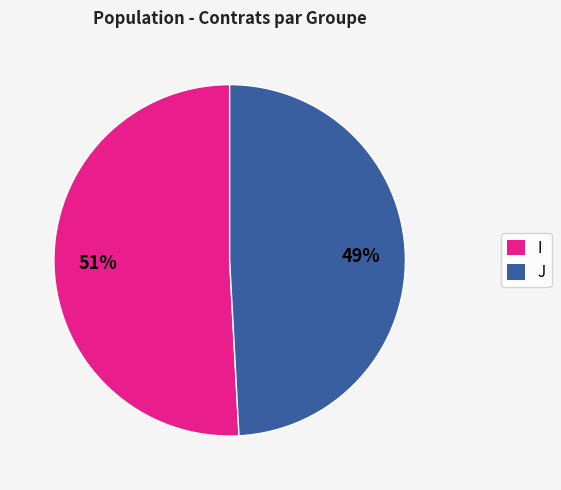

True or false: I accounts for 51% of the total.

True